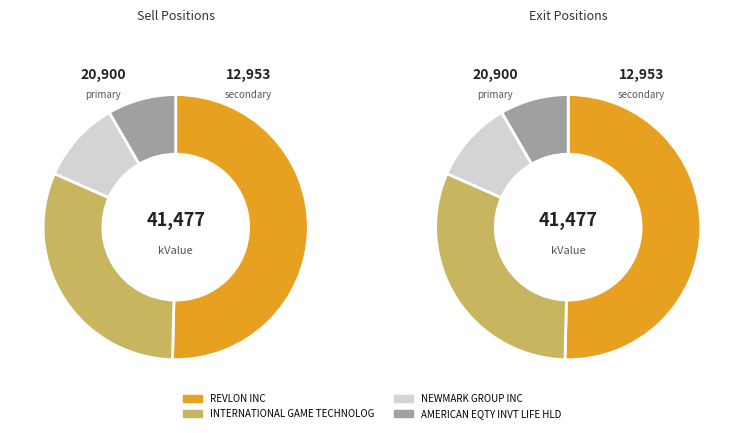

Do AMERICAN EQTY INVT LIFE HLD and NEWMARK GROUP INC together represent more than half of the pie?

No